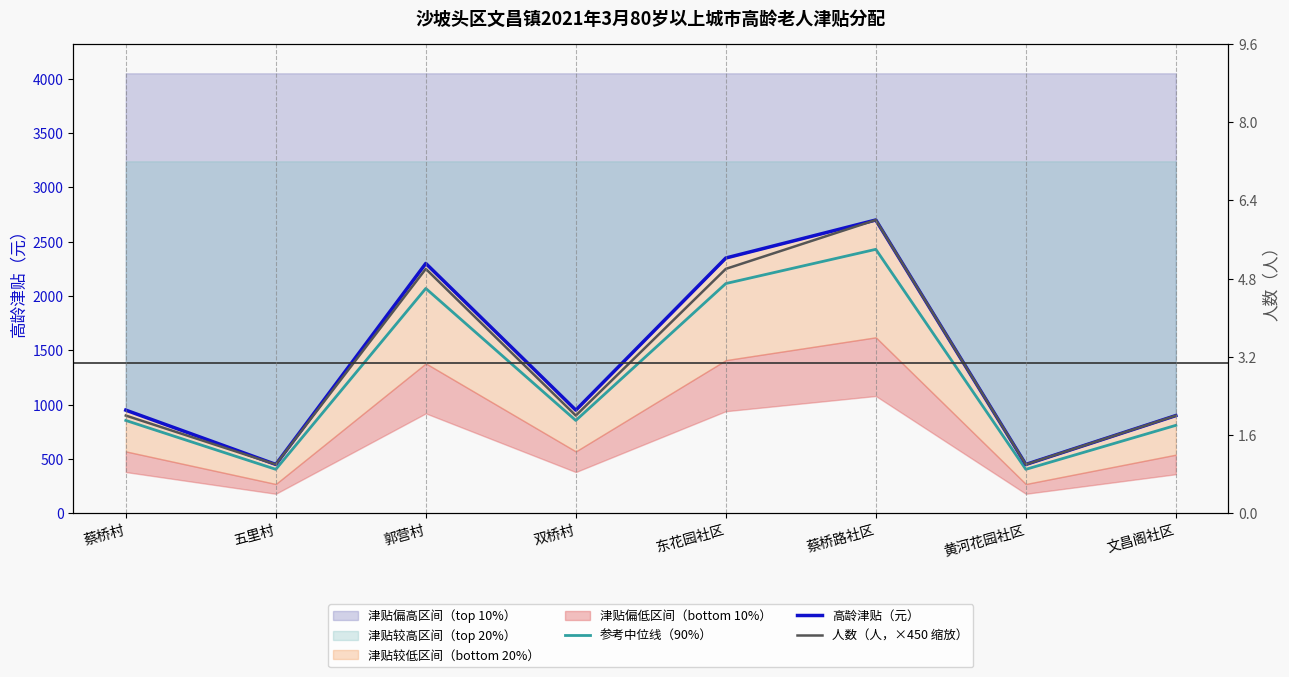

What position from the right is 五里村?

7